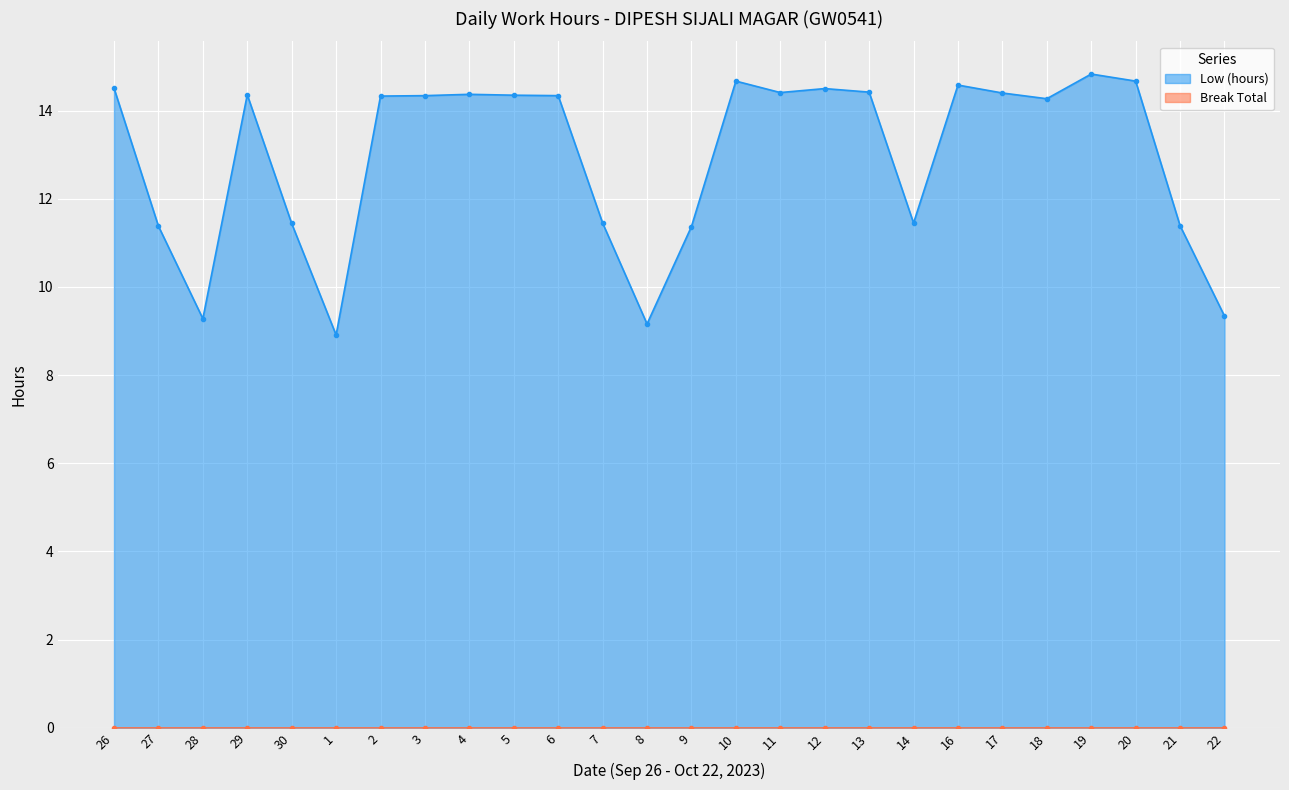

What is the label of the 24th point from the right?

28